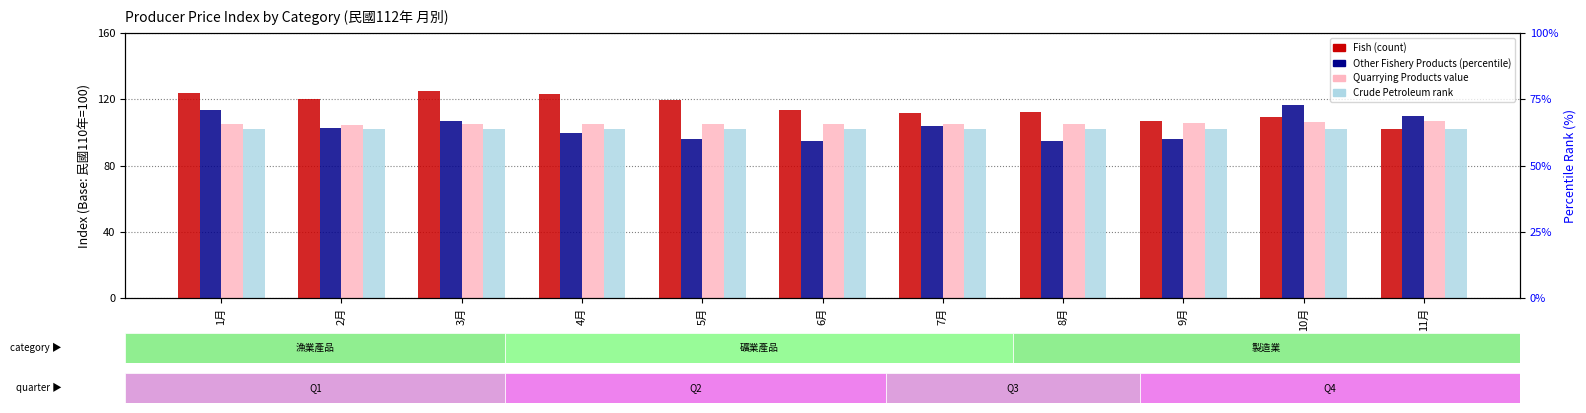

At which label is Crude Petroleum rank closest to 102?

1月